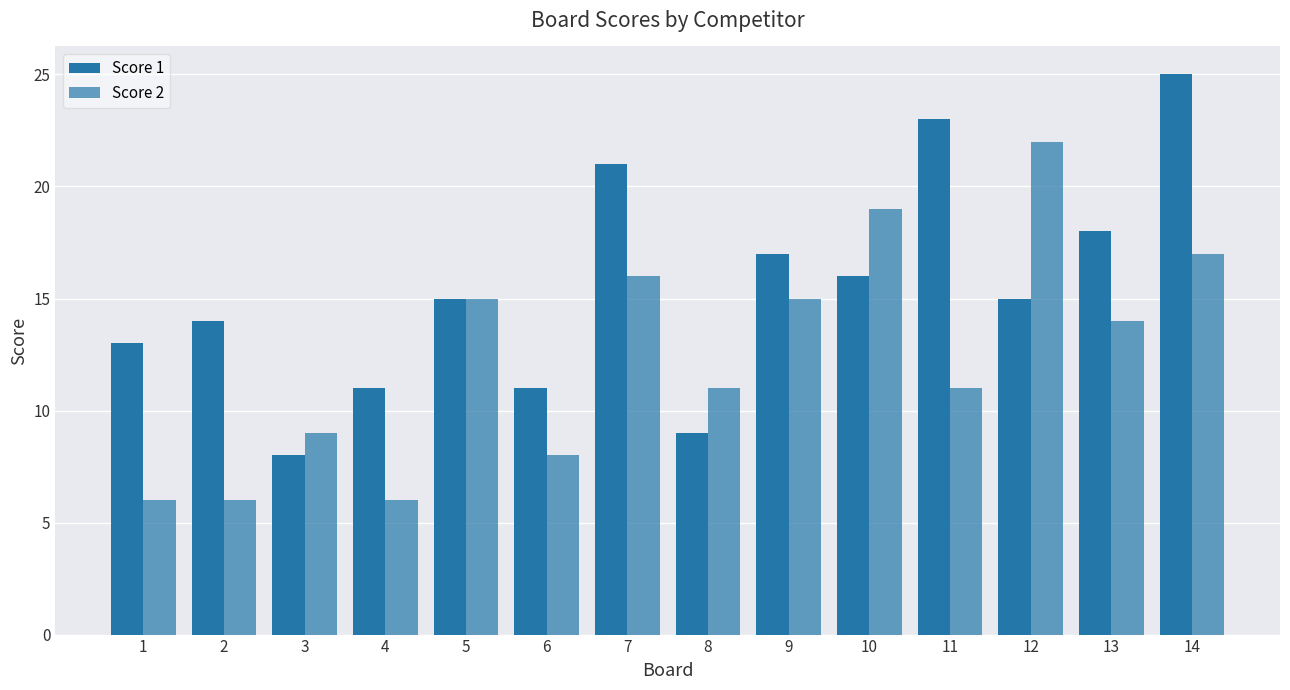

Are the bars grouped side by side (vs. stacked)?

Yes